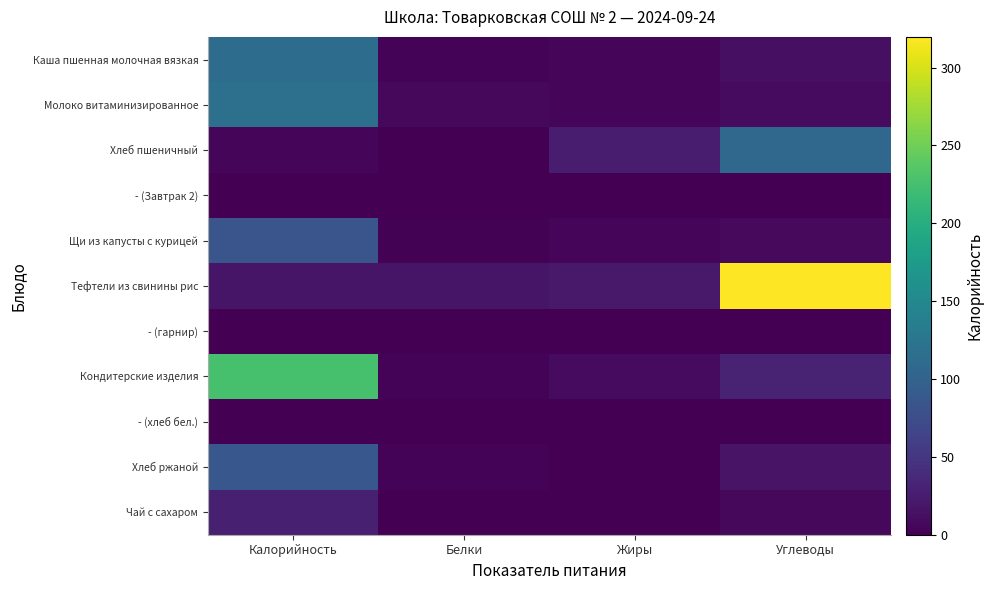

Reading right to left, extract all data points from this chart.

Каша пшенная молочная вязкая: Углеводы=12.9	Жиры=5.2	Белки=3.4	Калорийность=112.5
Молоко витаминизированное: Углеводы=9.4	Жиры=5.6	Белки=6.4	Калорийность=118.0
Хлеб пшеничный: Углеводы=106.8	Жиры=24.1	Белки=0.5	Калорийность=4.0
- (Завтрак 2): Углеводы=0.0	Жиры=0.0	Белки=0.0	Калорийность=0.0
Щи из капусты с курицей: Углеводы=8.5	Жиры=4.9	Белки=2.0	Калорийность=84.8
Тефтели из свинины рис: Углеводы=319.7	Жиры=22.4	Белки=17.6	Калорийность=17.5
- (гарнир): Углеводы=0.0	Жиры=0.0	Белки=0.0	Калорийность=0.0
Кондитерские изделия: Углеводы=32.3	Жиры=9.1	Белки=3.6	Калорийность=226.2
- (хлеб бел.): Углеводы=0.0	Жиры=0.0	Белки=0.0	Калорийность=0.0
Хлеб ржаной: Углеводы=16.7	Жиры=0.6	Белки=3.3	Калорийность=87.0
Чай с сахаром: Углеводы=7.0	Жиры=0.0	Белки=0.1	Калорийность=28.0